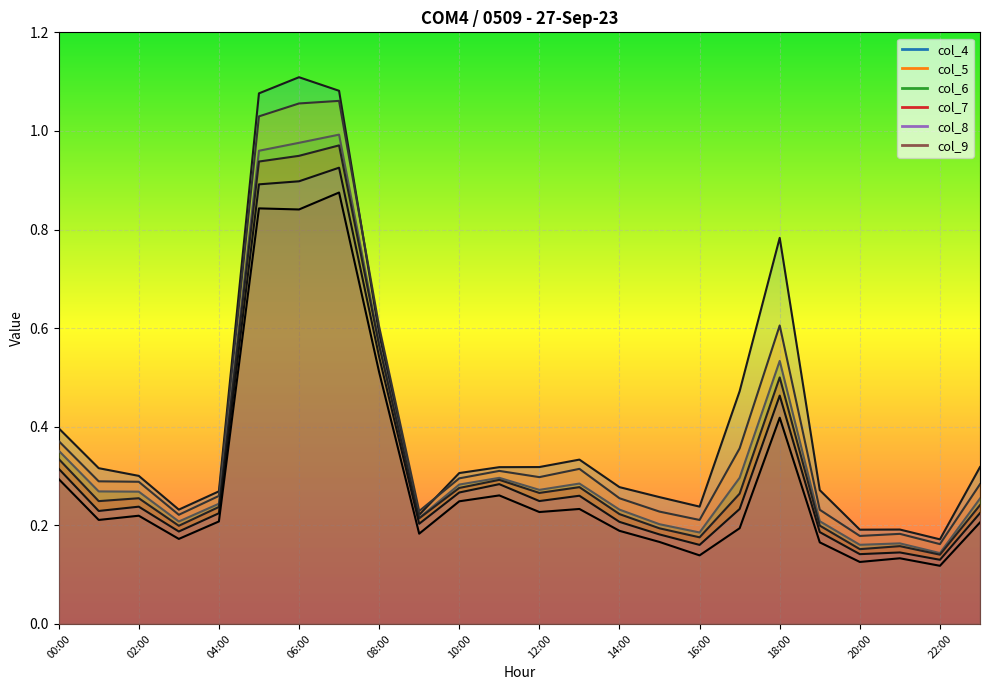

Between 09:00 and 12:00, which series saw the biggest shift?

col_4